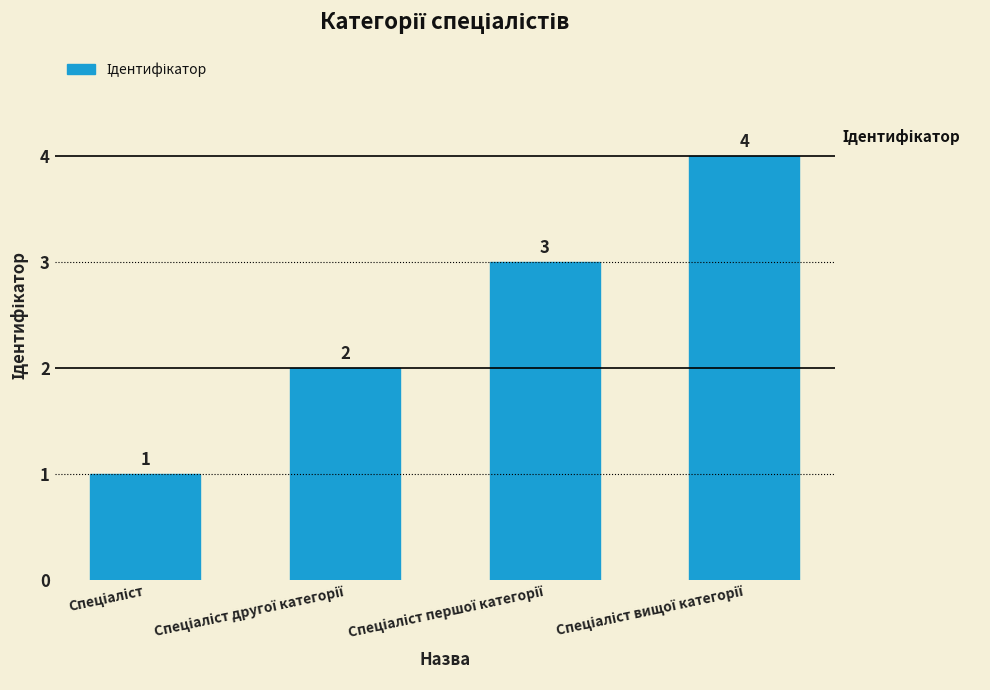

What is the value of the 3rd bar from the left?

3